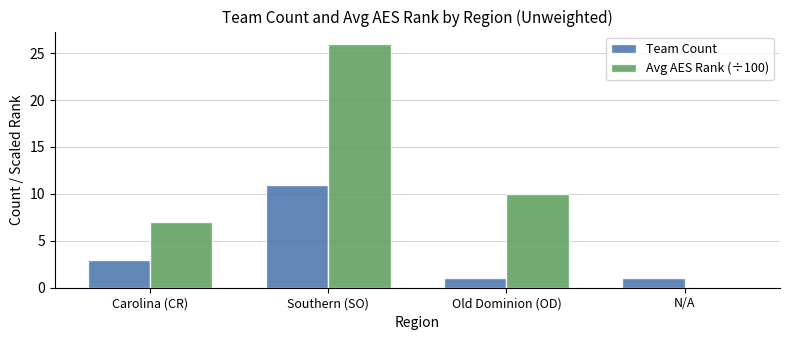

Which category has the highest value across all series?

Southern (SO)